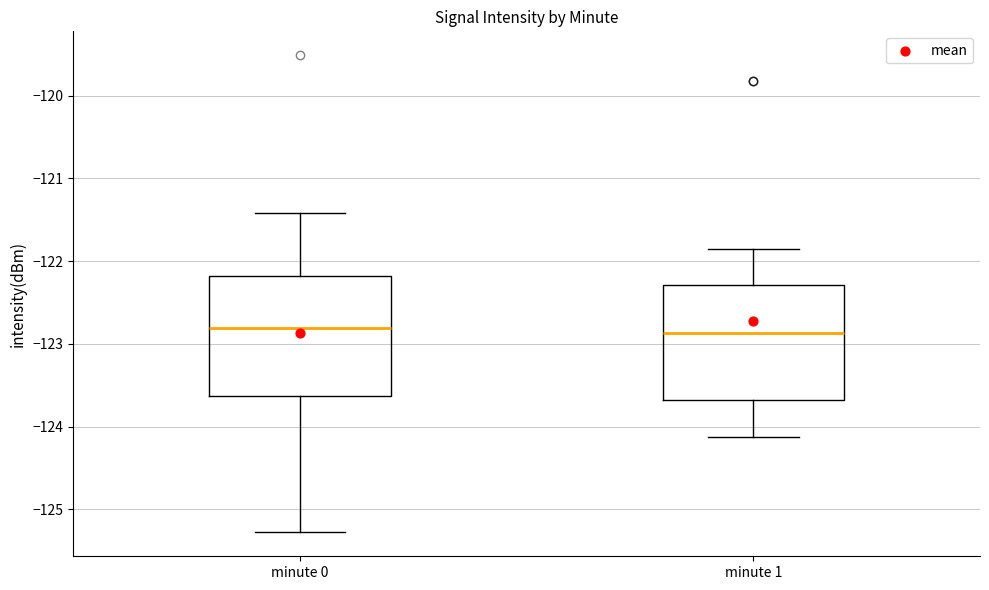

Reading left to right, transcribe this box plot: for each box, give where its median line is, the range the box spans, and where its two whiskers end, as read against the y-axis. The values are not printed on the chart, so give them approximately, as read against the axis.

minute 0: median -122.8, box -123.6 to -122.2, whiskers -125.3 to -121.4
minute 1: median -122.9, box -123.7 to -122.3, whiskers -124.1 to -121.8